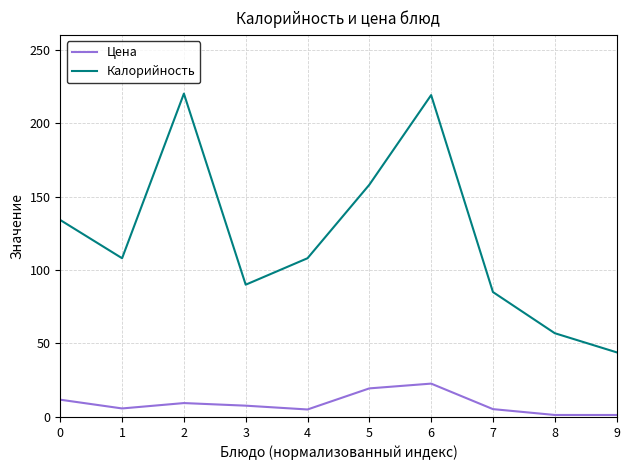

Rank the series by their average value, from highest to lowest.

Калорийность, Цена